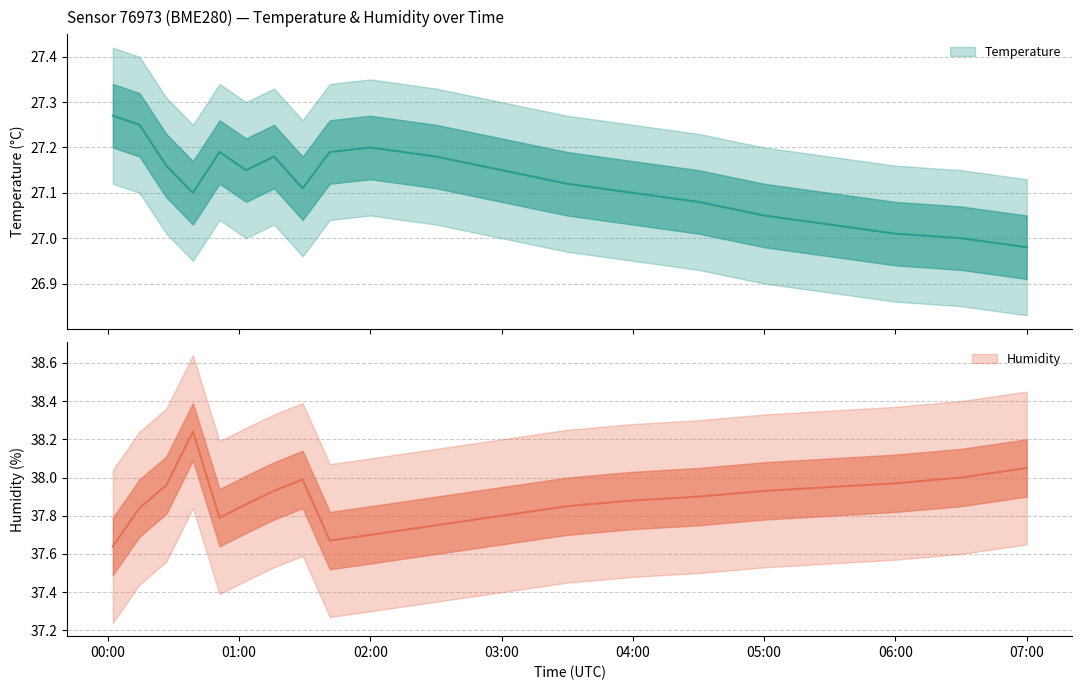

What is the total value across all series at 00:26?

65.1